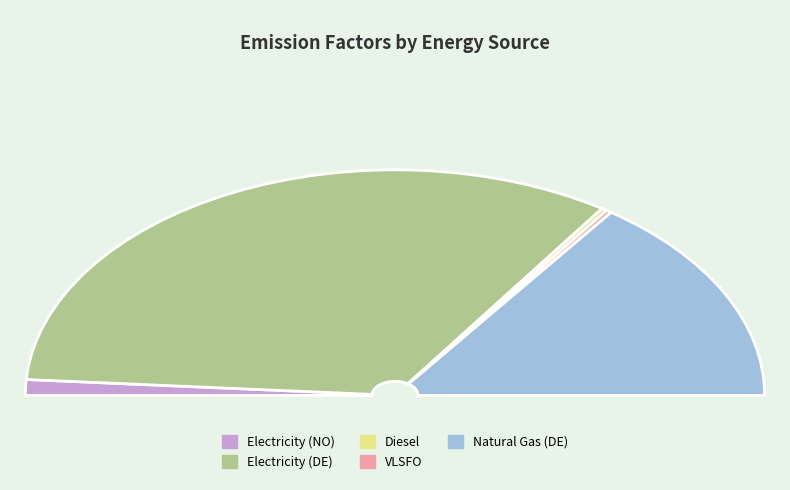

What is the largest slice in the pie chart?

Electricity (DE) [kgCO2eq/MWh]